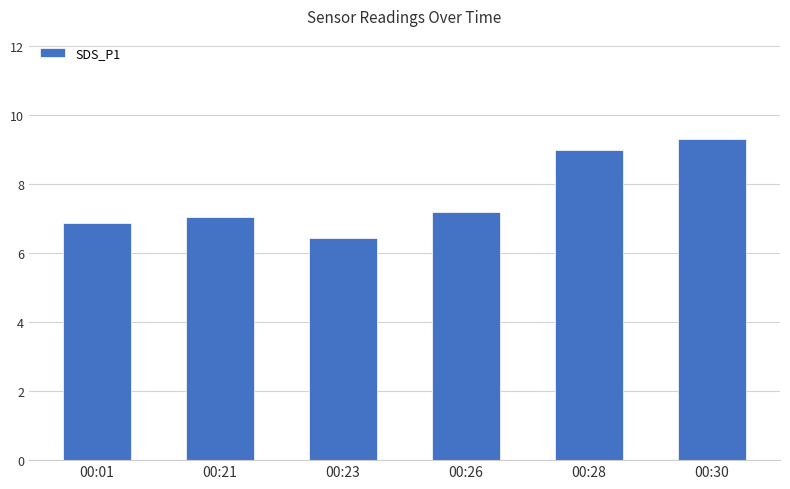

Approximately how many times larger is the value at 00:23 compared to 00:01?

0.9